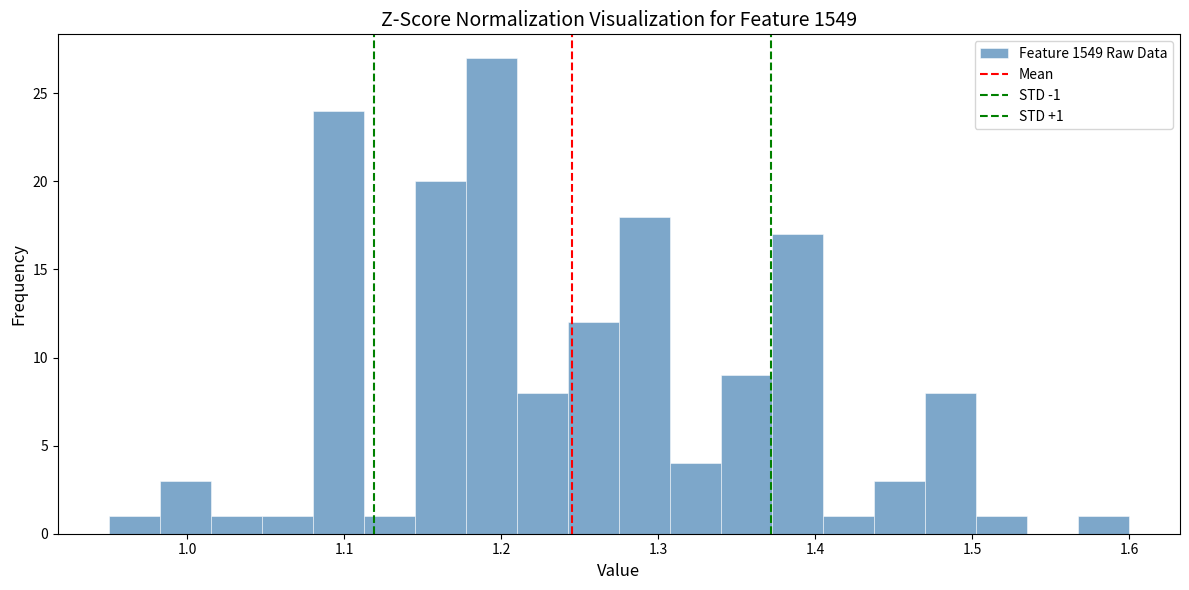

Around what value on the x-axis is the tallest bar? Give the approximate position of its centre, as read against the axis.

1.19